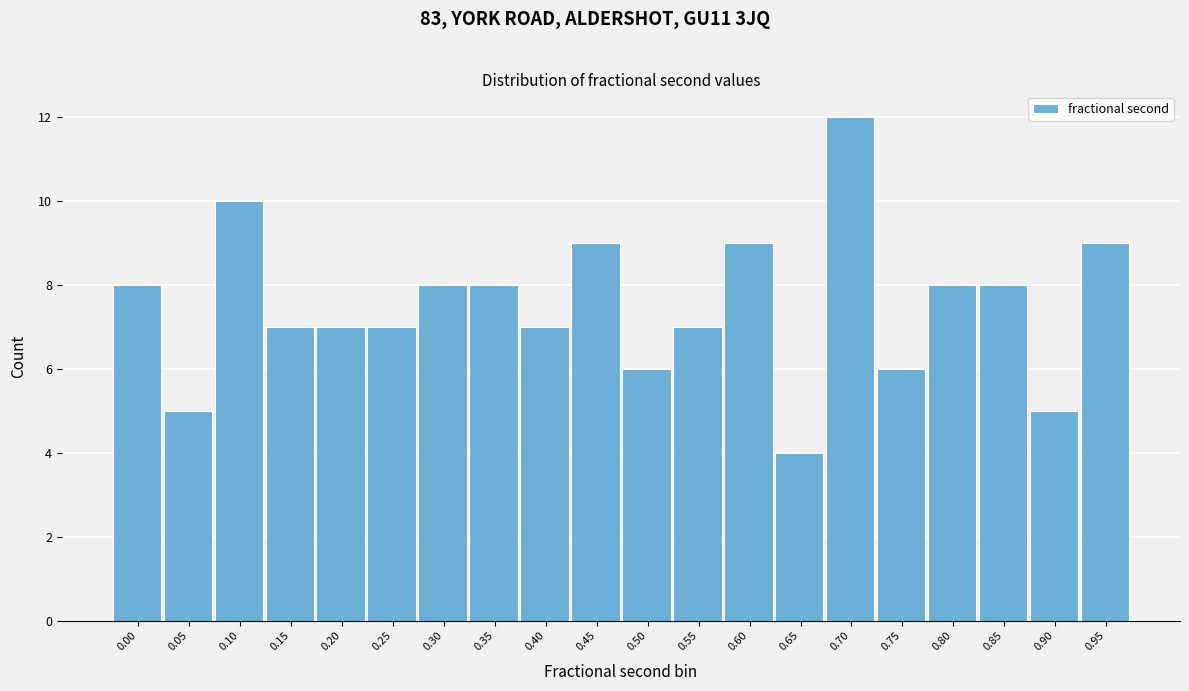

Reading left to right, transcribe all the data shown in this chart.

0.00=8	0.05=5	0.10=10	0.15=7	0.20=7	0.25=7	0.30=8	0.35=8	0.40=7	0.45=9	0.50=6	0.55=7	0.60=9	0.65=4	0.70=12	0.75=6	0.80=8	0.85=8	0.90=5	0.95=9